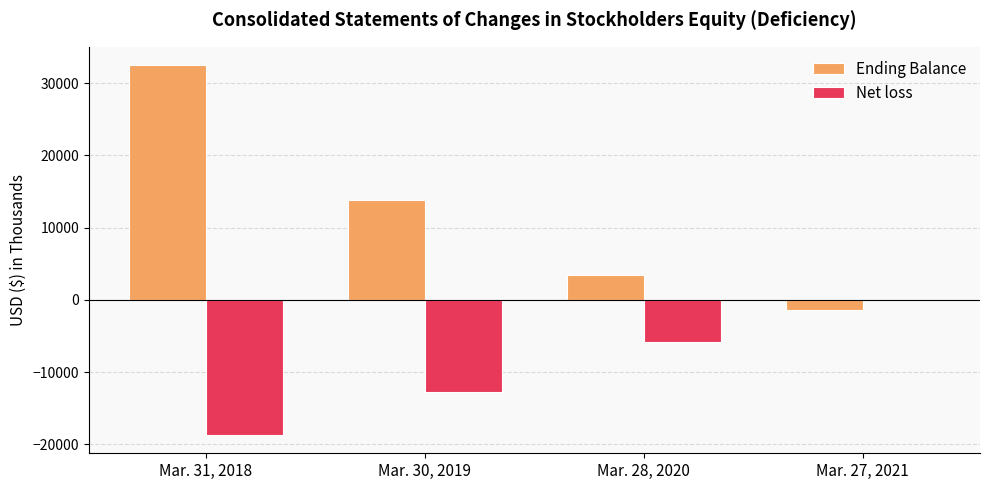

What is the average value of the Net loss series?

-9326